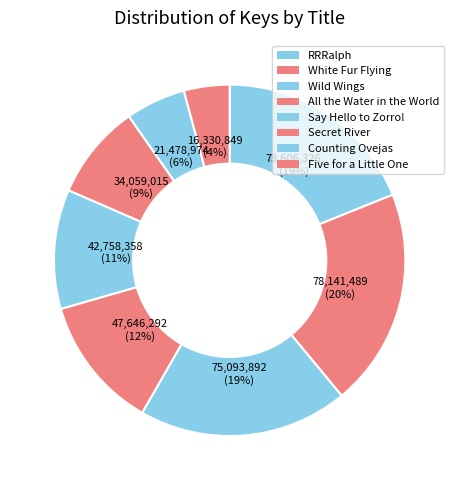

To the nearest percent, what is the combined percentage of Wild Wings and Five for a Little One?

23%